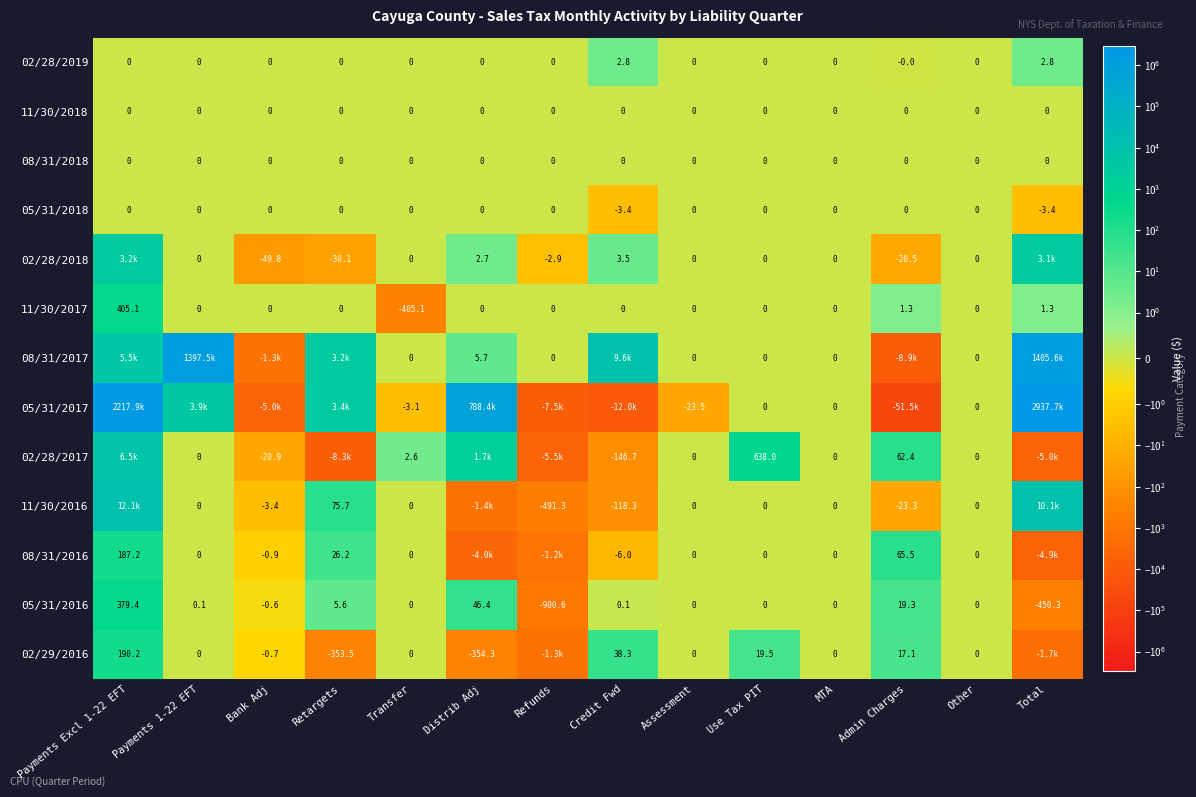

Is the value of 05/31/2016 at Use Tax PIT greater than the value of 08/31/2016 at Retargets?

No